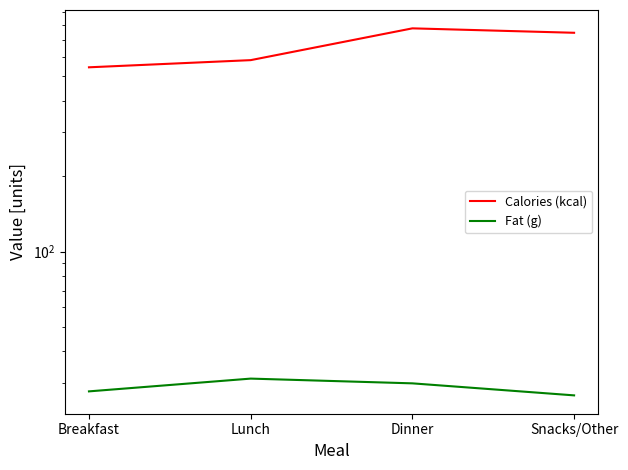

At which label does Fat (g) reach its peak?

Lunch